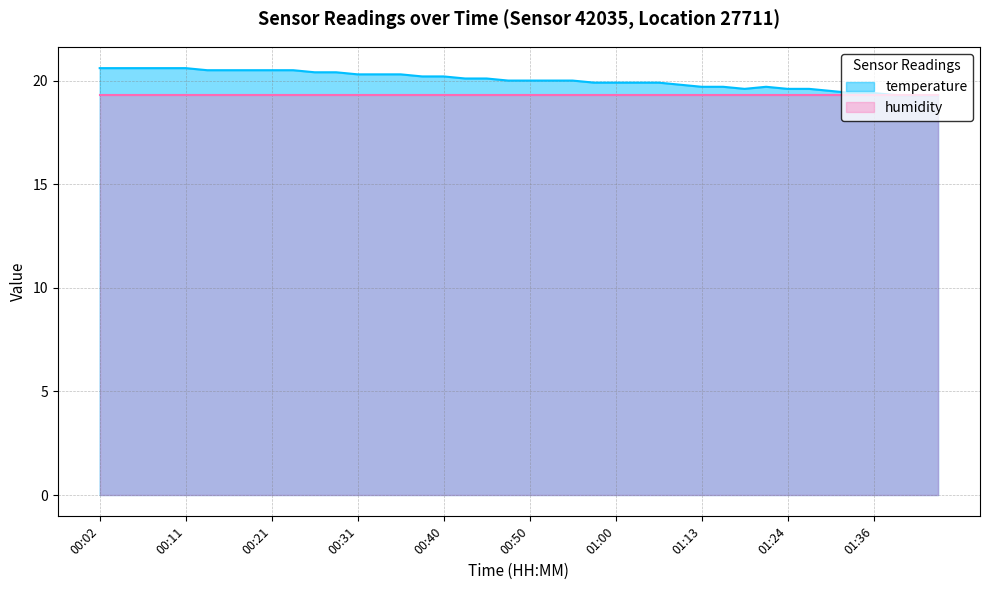

How many values are below 20?

17